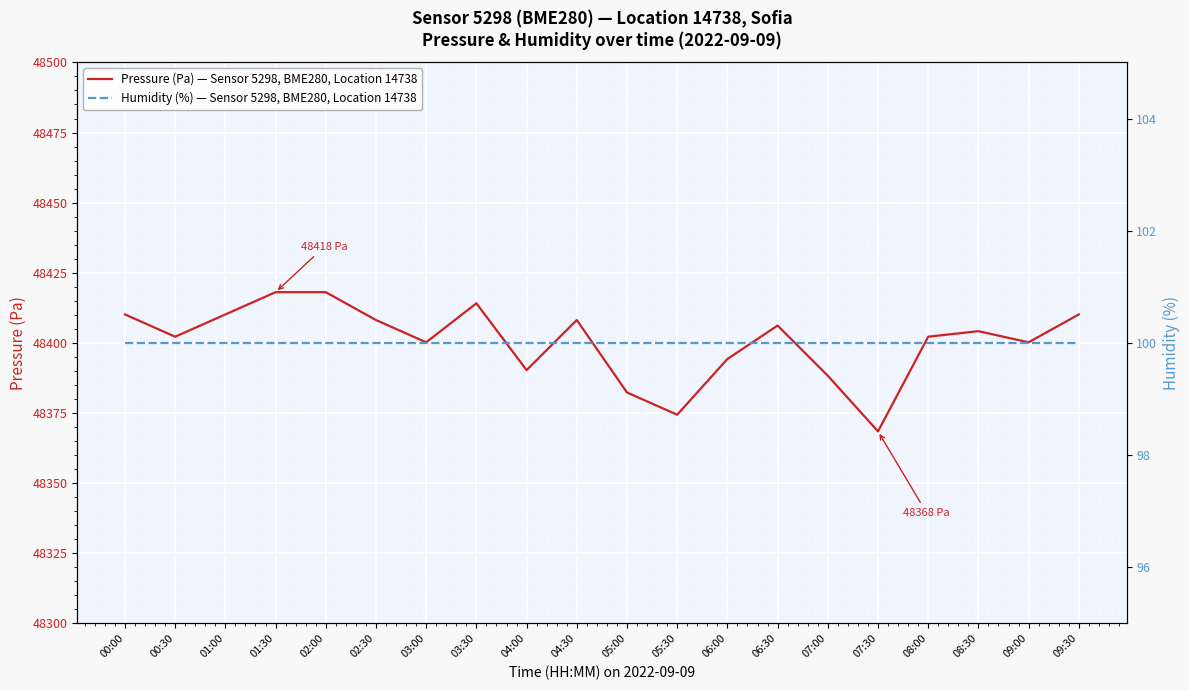

How many values in the Pressure (Pa) — Sensor 5298, BME280, Location 14738 series are below 48404?

10